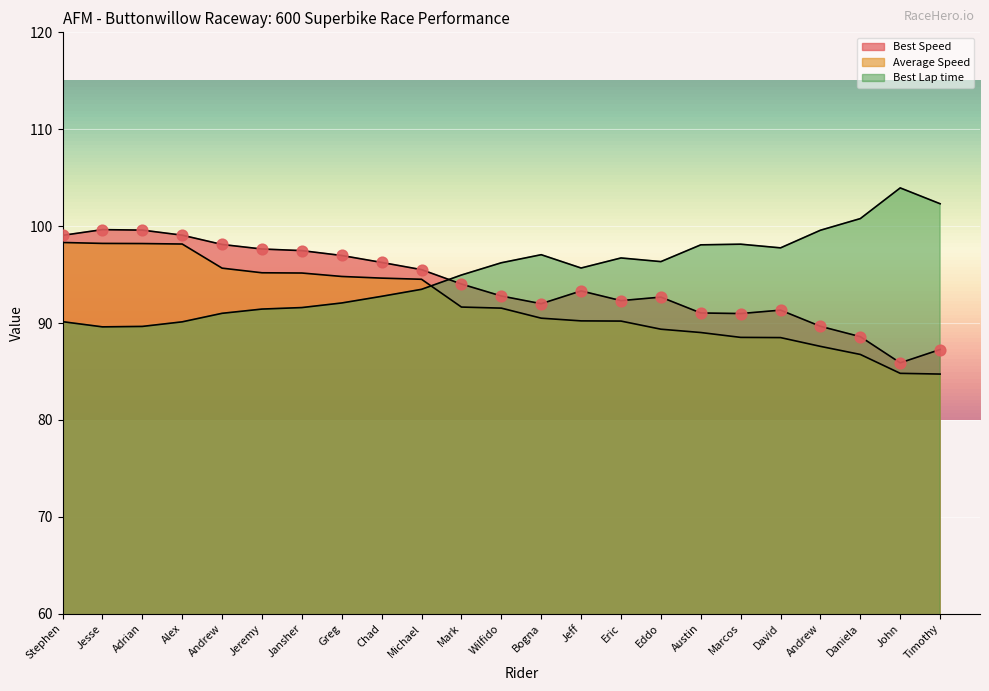

Which series has the largest total across all categories?

Best Lap time